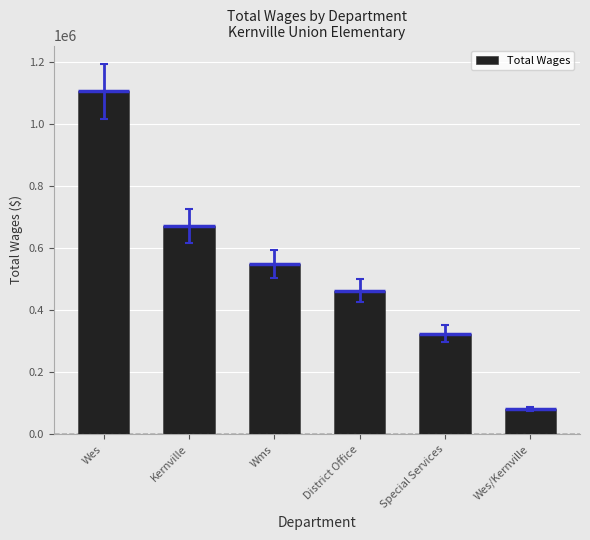

Reading left to right, what are all the values shown in this chart?

Wes=1104175	Kernville=671072	Wms=548644	District Office=463094	Special Services=324829	Wes/Kernville=83040